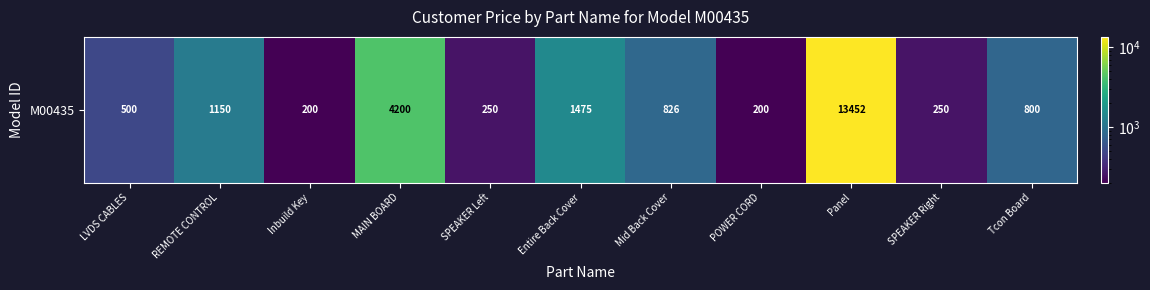

How many data points are above 800?

5